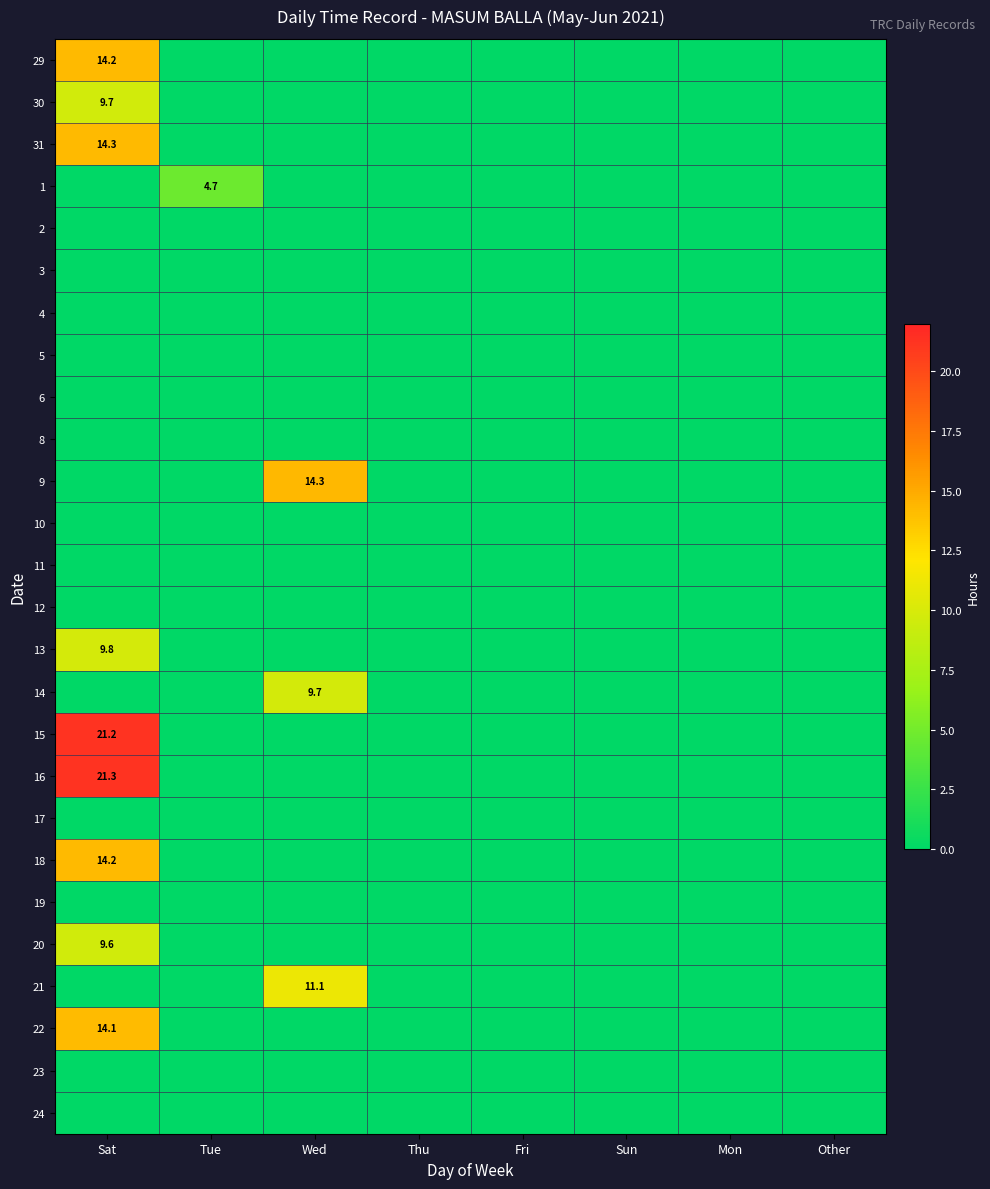

The value of 8 at Other is 0.0. True or false?

True